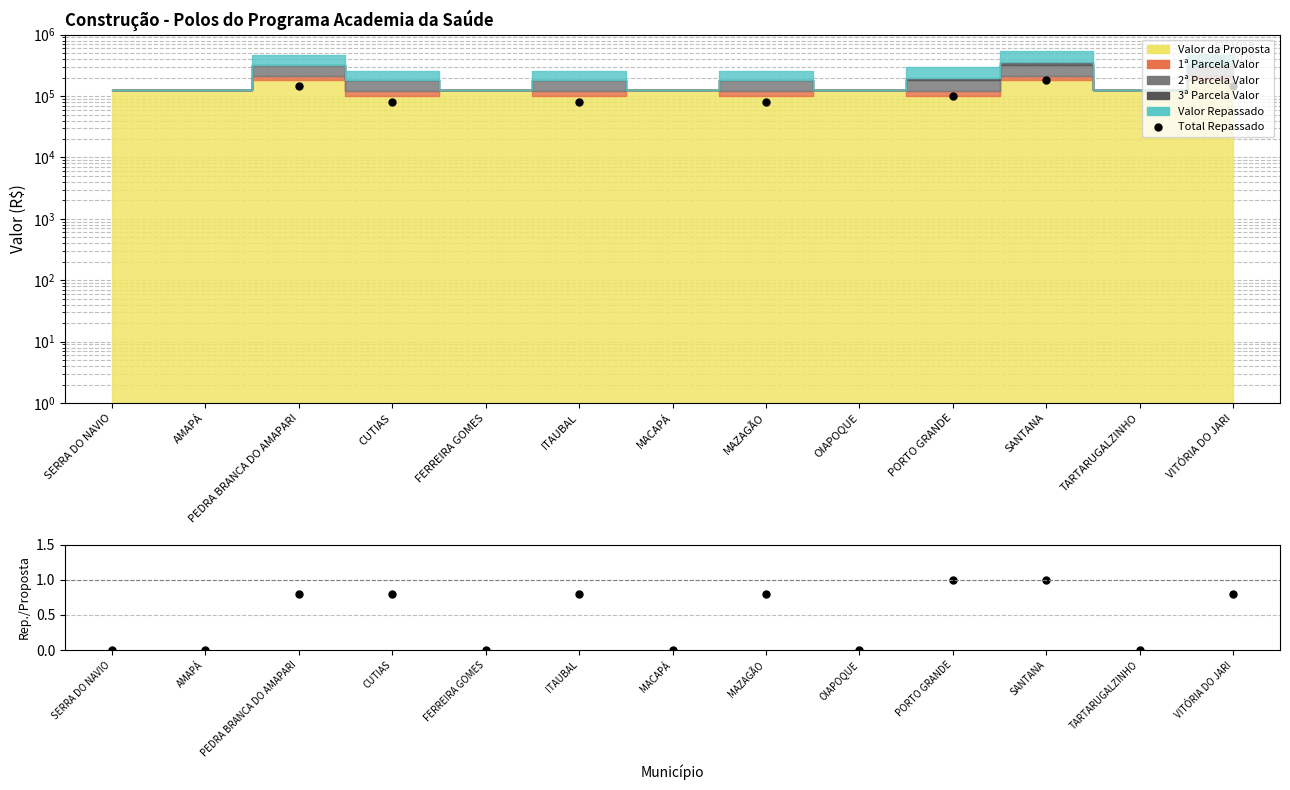

Which has a higher value, OIAPOQUE or SERRA DO NAVIO?

OIAPOQUE